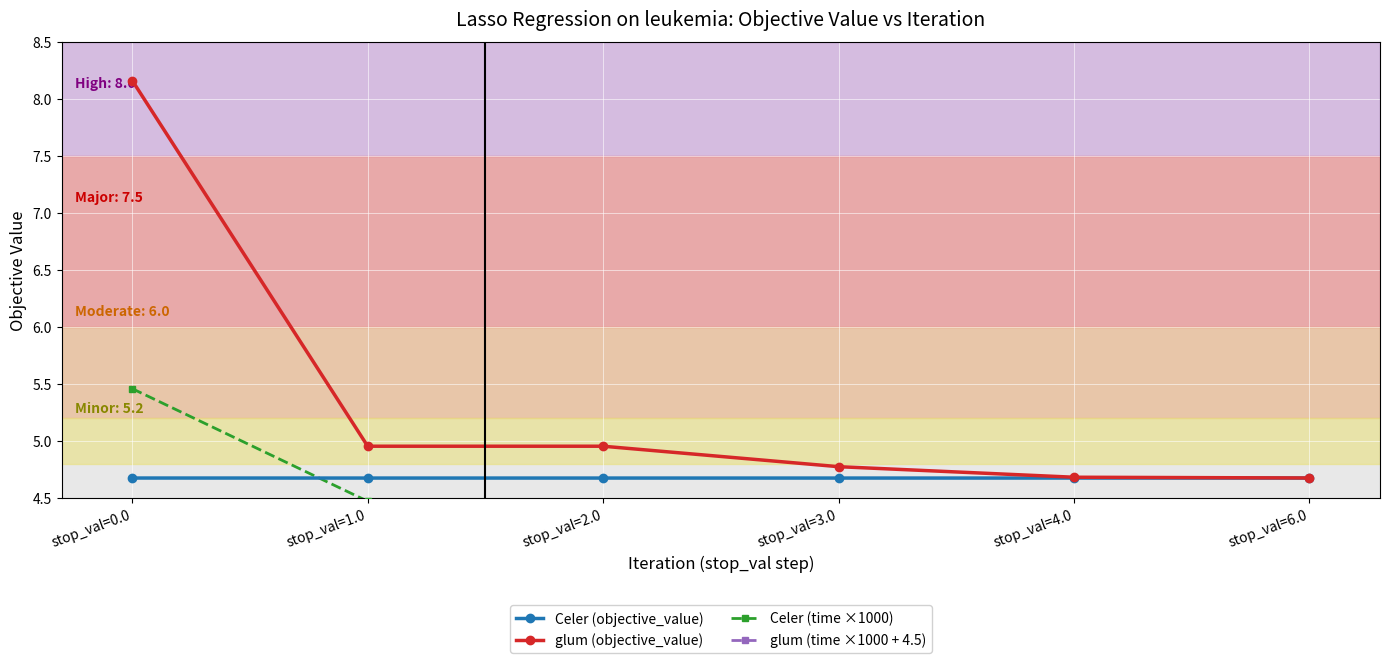

What is the lowest value of the Celer (objective_value) series?

4.7